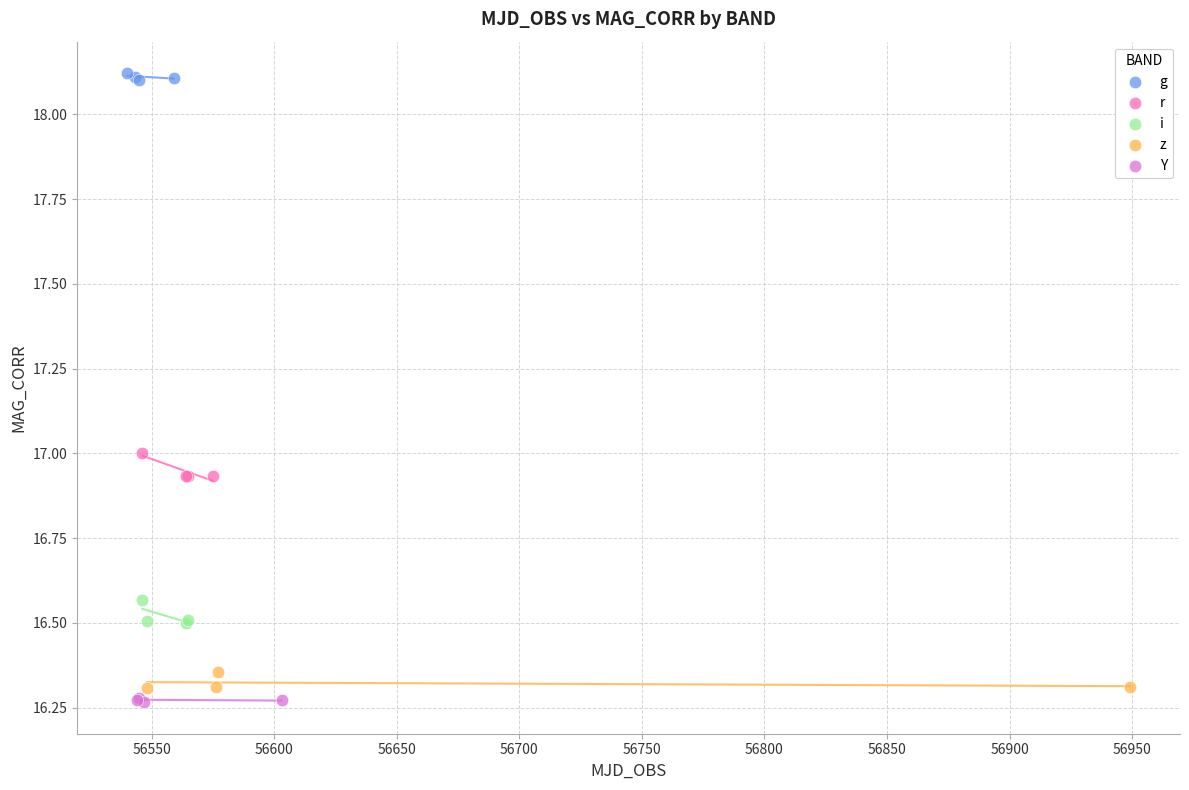

Which series reaches the minimum Y coordinate?

Y